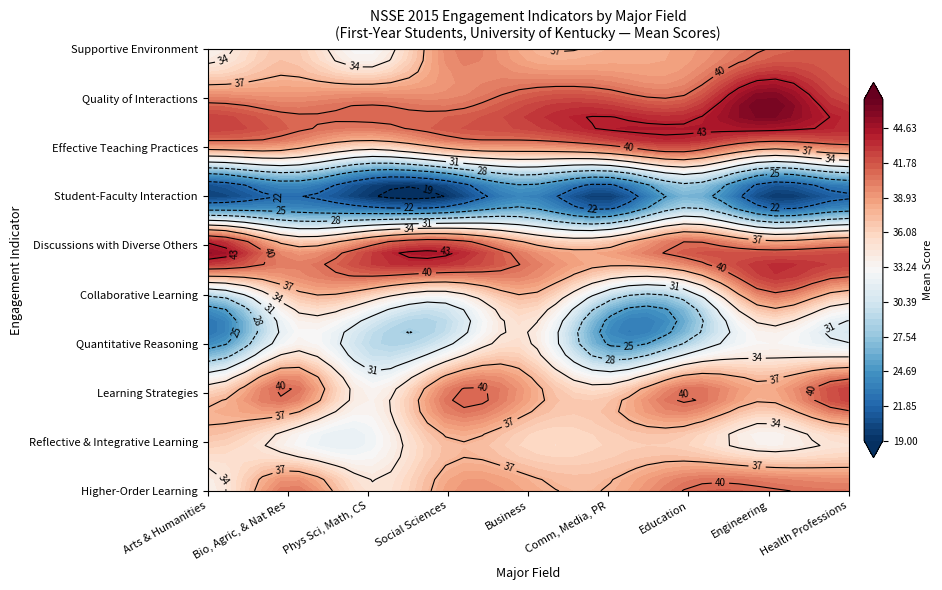

What is the difference between the highest and lowest values at Discussions with Diverse Others?

7.2